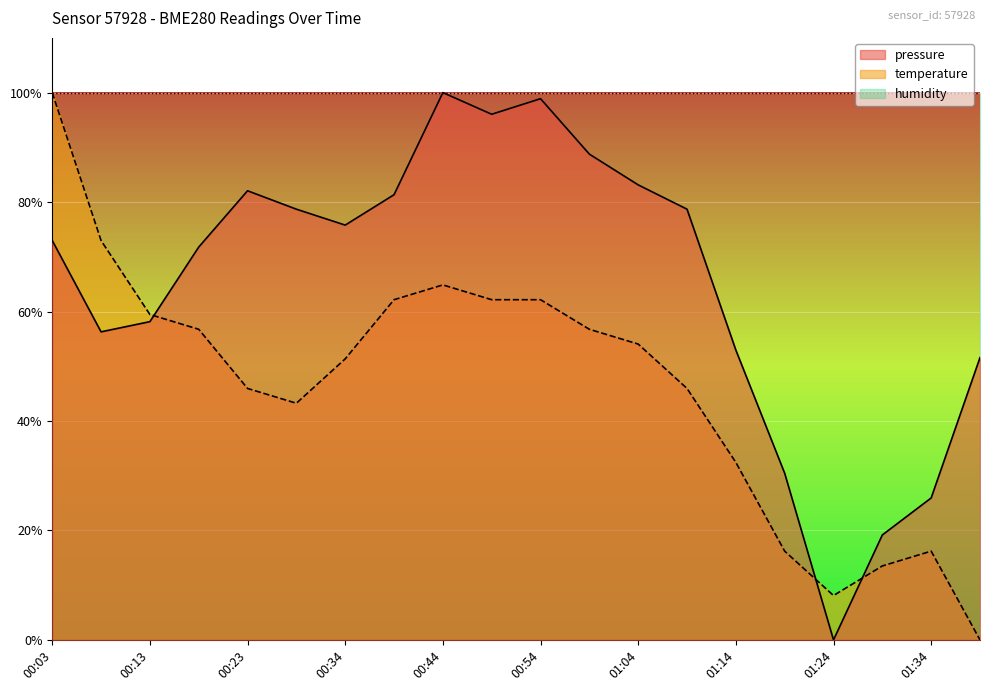

What is the greatest value displayed?

100.0